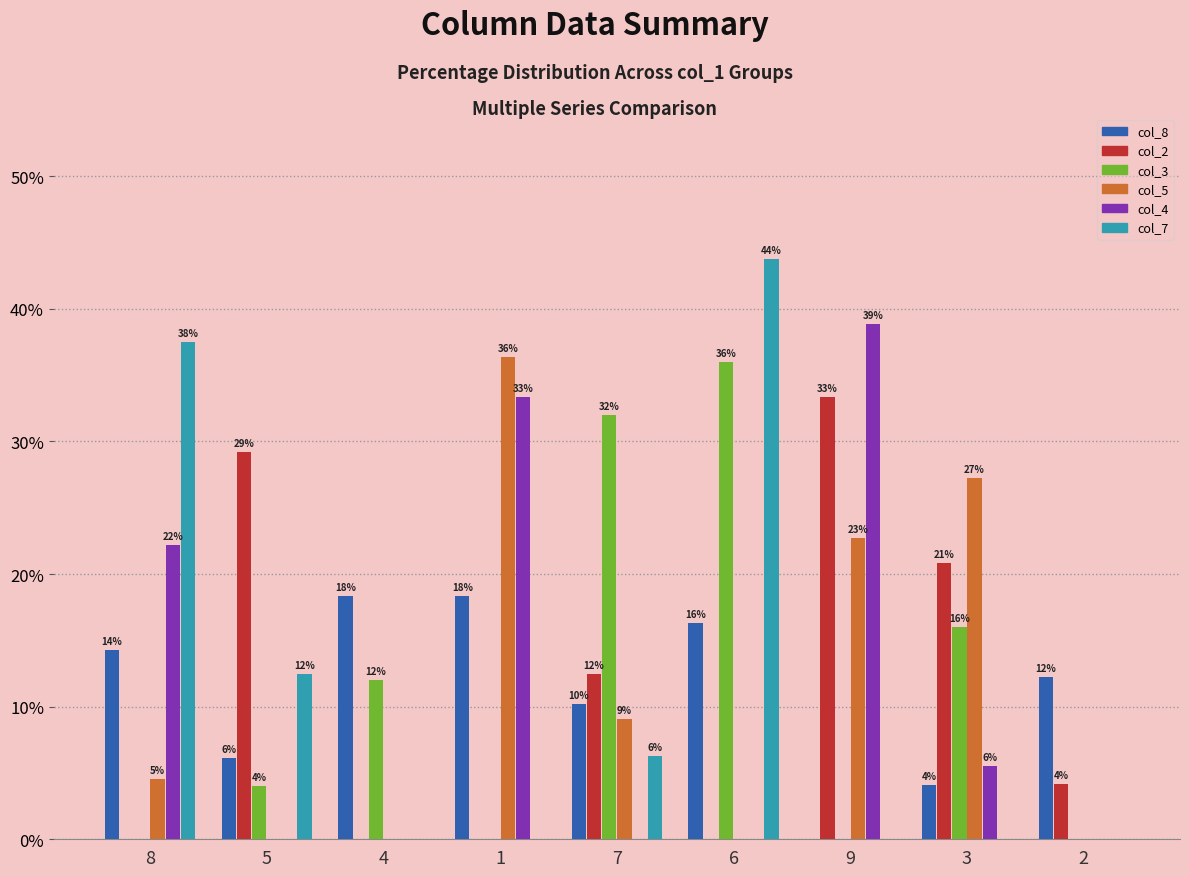

Reading left to right, what are all the values shown in this chart?

col_8: 8=14.3	5=6.1	4=18.4	1=18.4	7=10.2	6=16.3	9=0.0	3=4.1	2=12.2
col_2: 8=0.0	5=29.2	4=0.0	1=0.0	7=12.5	6=0.0	9=33.3	3=20.8	2=4.2
col_3: 8=0.0	5=4.0	4=12.0	1=0.0	7=32.0	6=36.0	9=0.0	3=16.0	2=0.0
col_5: 8=4.5	5=0.0	4=0.0	1=36.4	7=9.1	6=0.0	9=22.7	3=27.3	2=0.0
col_4: 8=22.2	5=0.0	4=0.0	1=33.3	7=0.0	6=0.0	9=38.9	3=5.6	2=0.0
col_7: 8=37.5	5=12.5	4=0.0	1=0.0	7=6.2	6=43.8	9=0.0	3=0.0	2=0.0